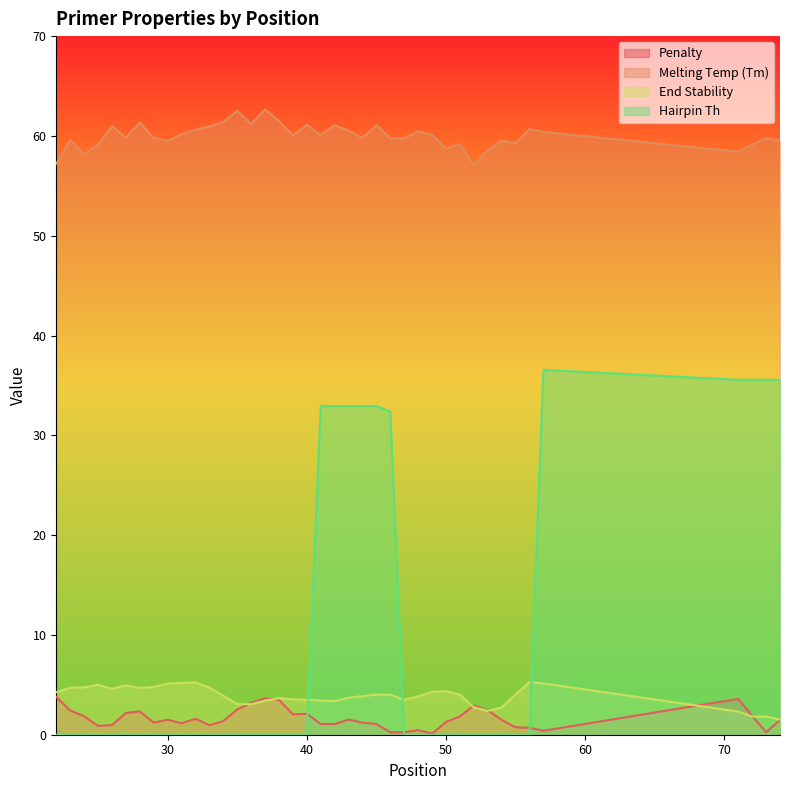

What is the difference between the maximum and minimum values in the pen series?

3.7